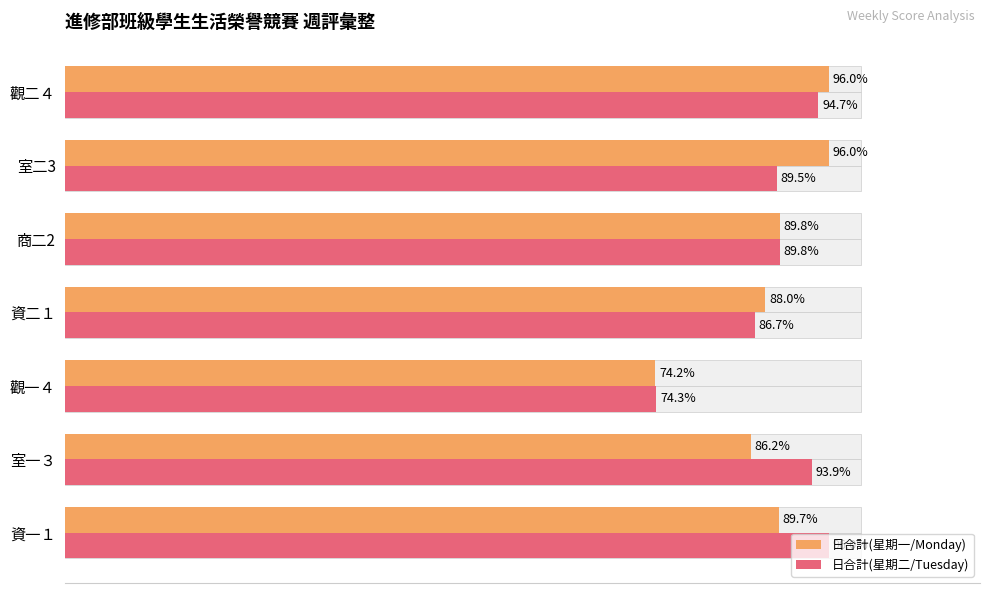

The value of 日合計(星期一/Monday) at 觀二４ is 136.4. True or false?

False